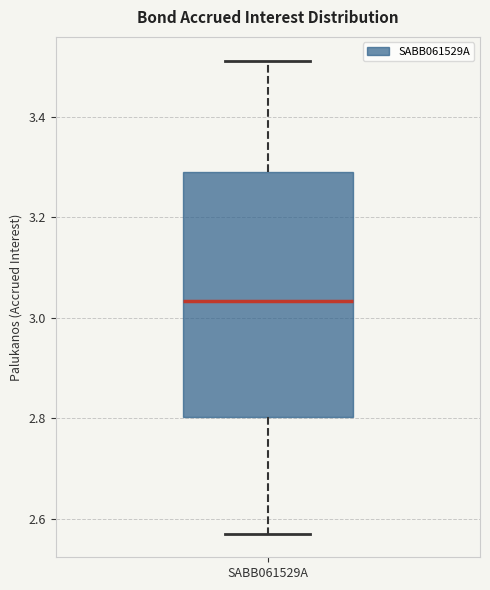

Where is the lower edge of the box for SABB061529A on the y-axis? The values are not printed on the chart, so give them approximately, as read against the axis.

2.80